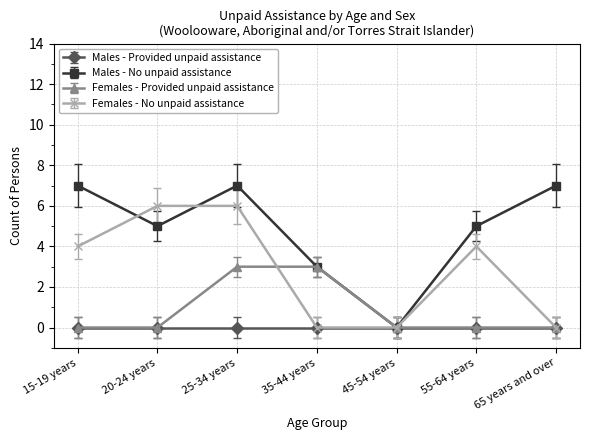

How many distinct data groups are displayed?

4